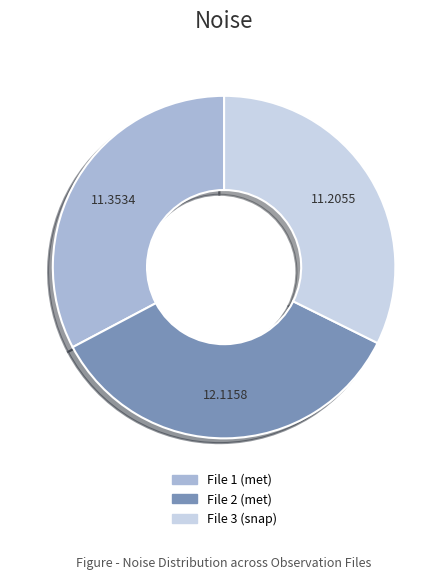

Is there any slice that represents more than half of the pie?

No